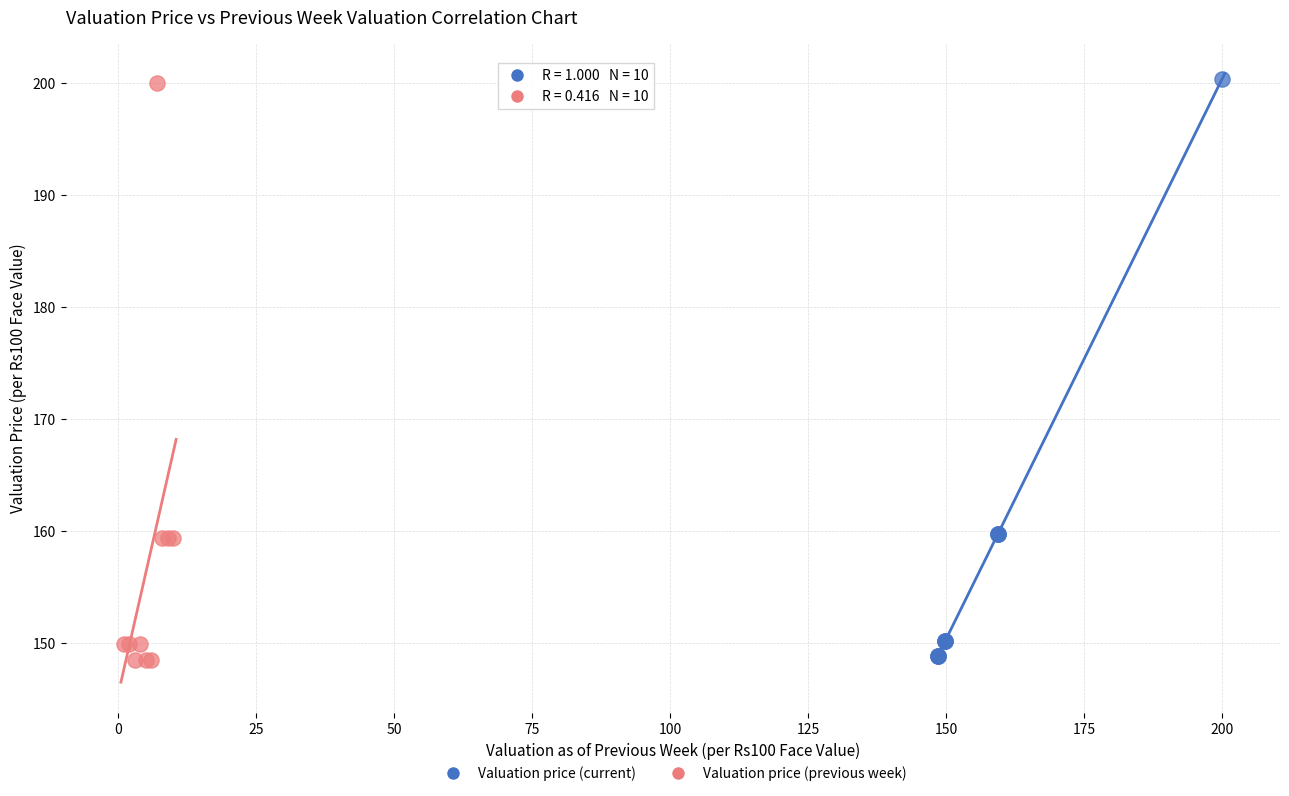

What are all the series names shown in the legend?

Valuation price (current), Valuation price (previous week)